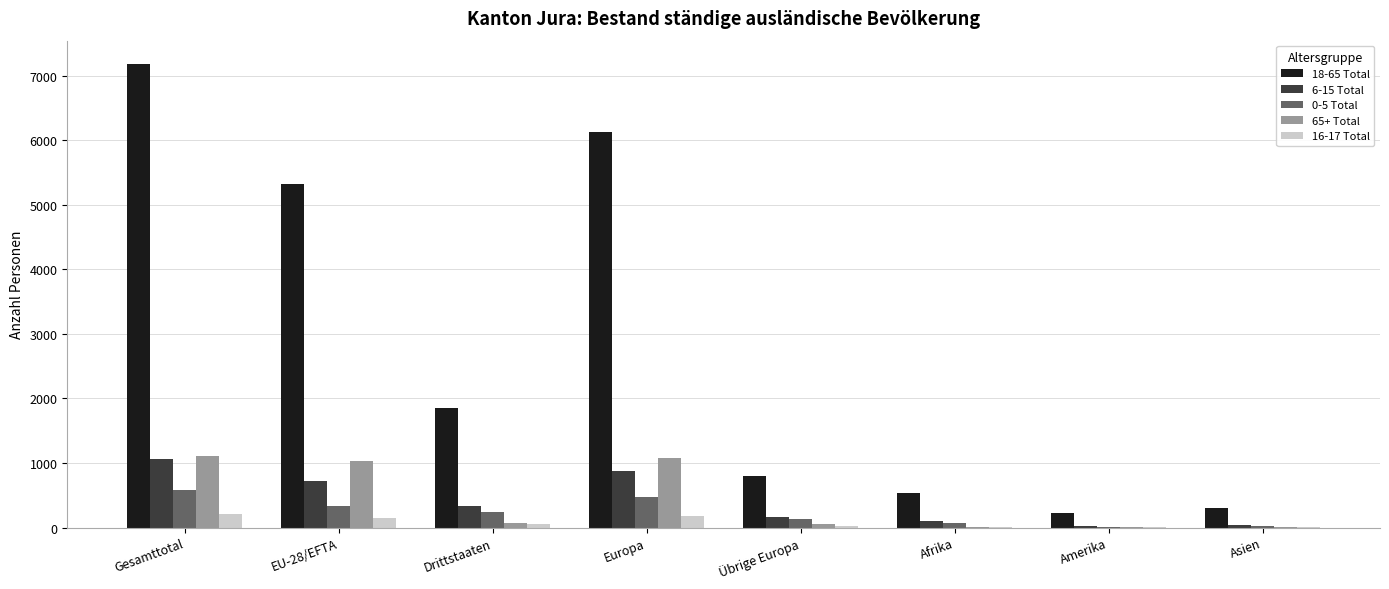

Does the chart contain stacked bars?

No